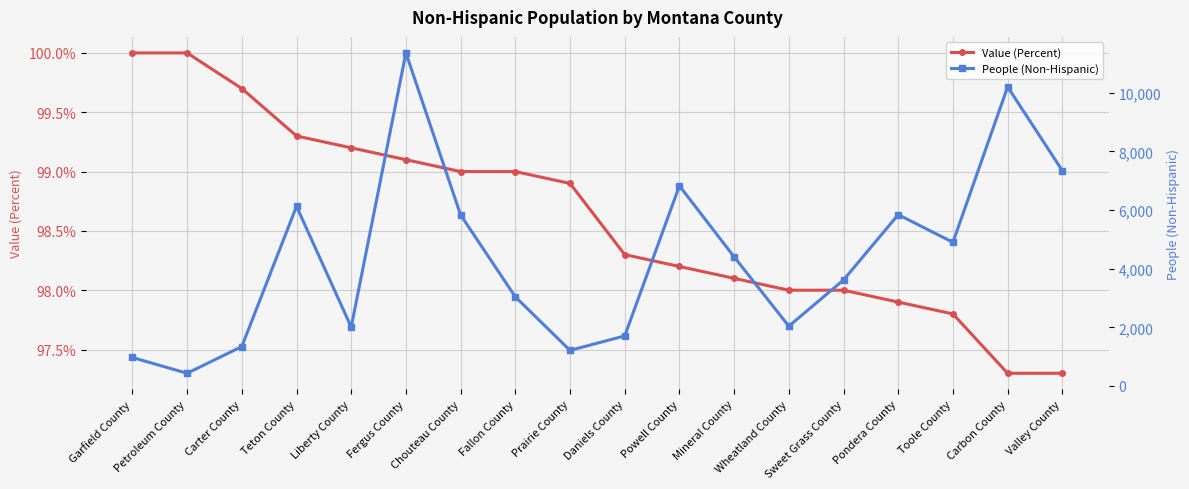

What is the spread (max minus min) of values at Mineral County?

4306.9